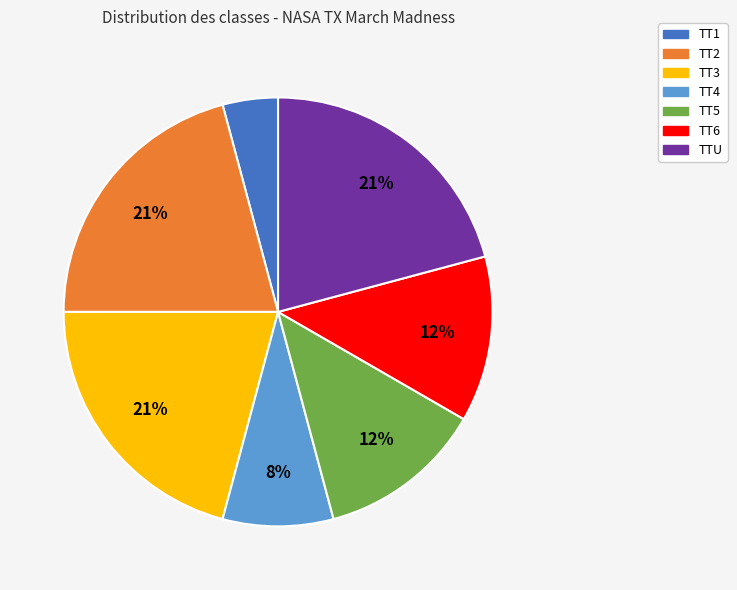

How many slices are in this pie chart?

7